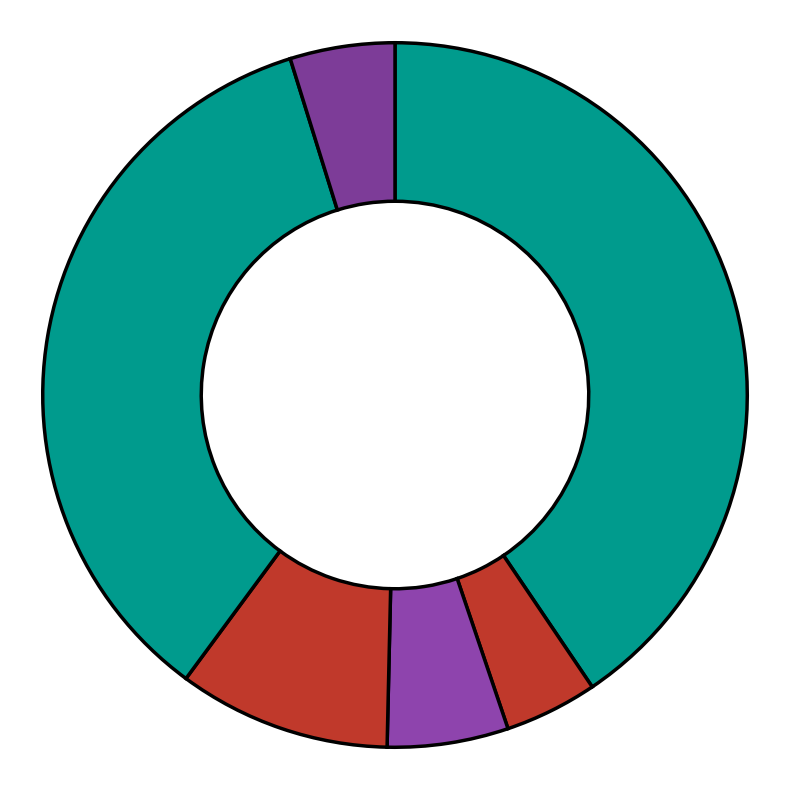

Count the number of slices in the pie.

6